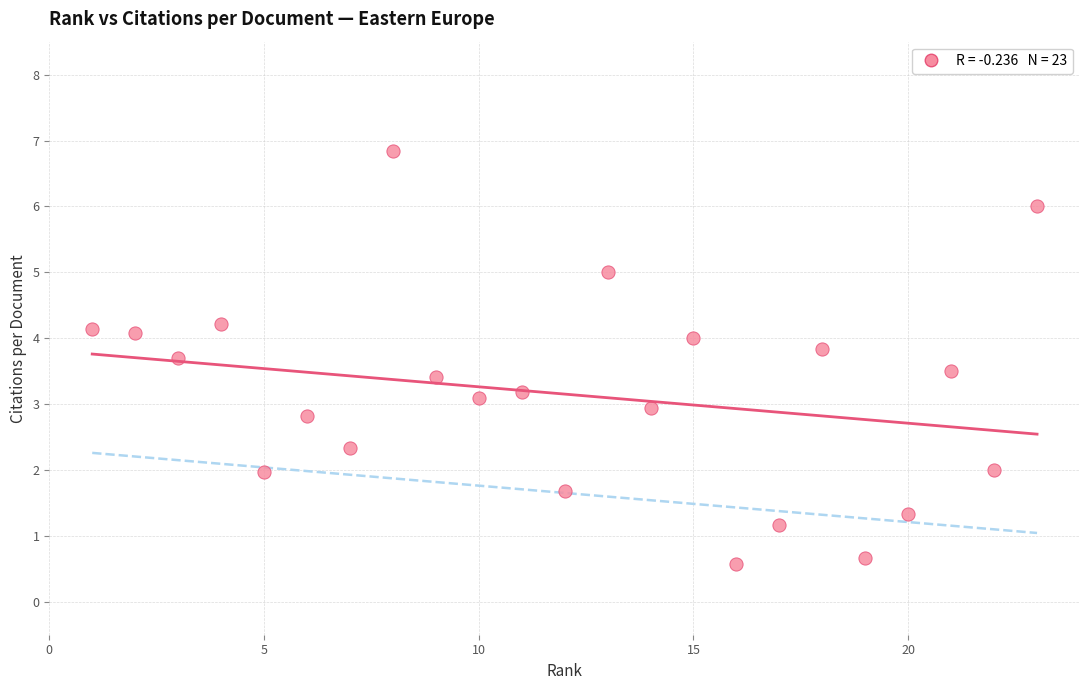

What is the range of X values (max minus min)?

22.0